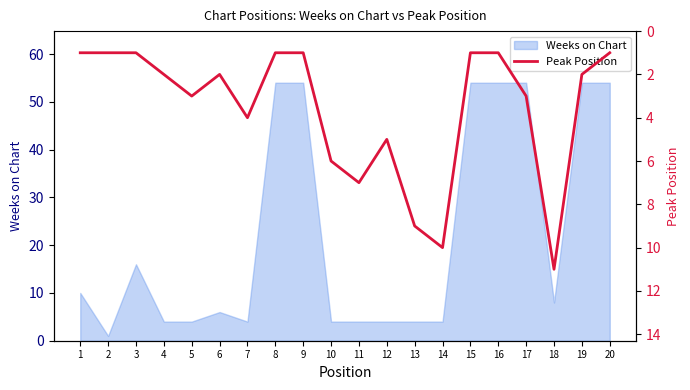

What is the maximum value for Weeks on Chart?

54